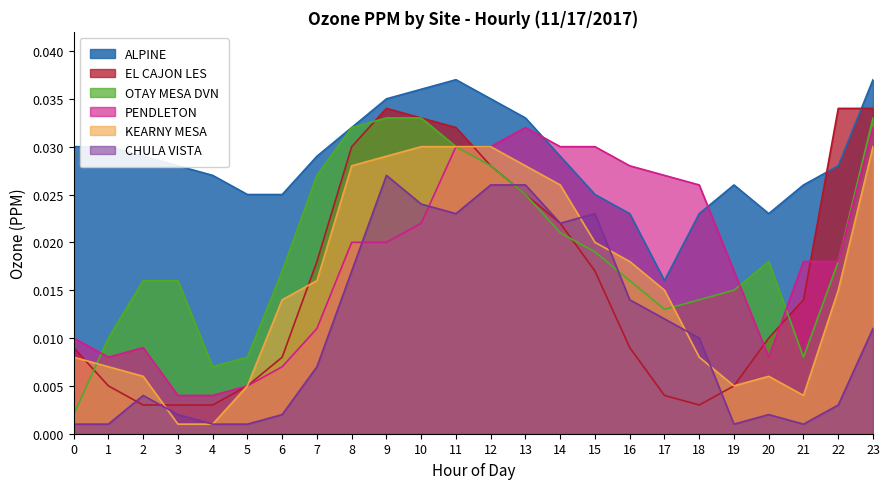

Which series ends up on top after the final intersection of OTAY MESA DVN and PENDLETON?

PENDLETON